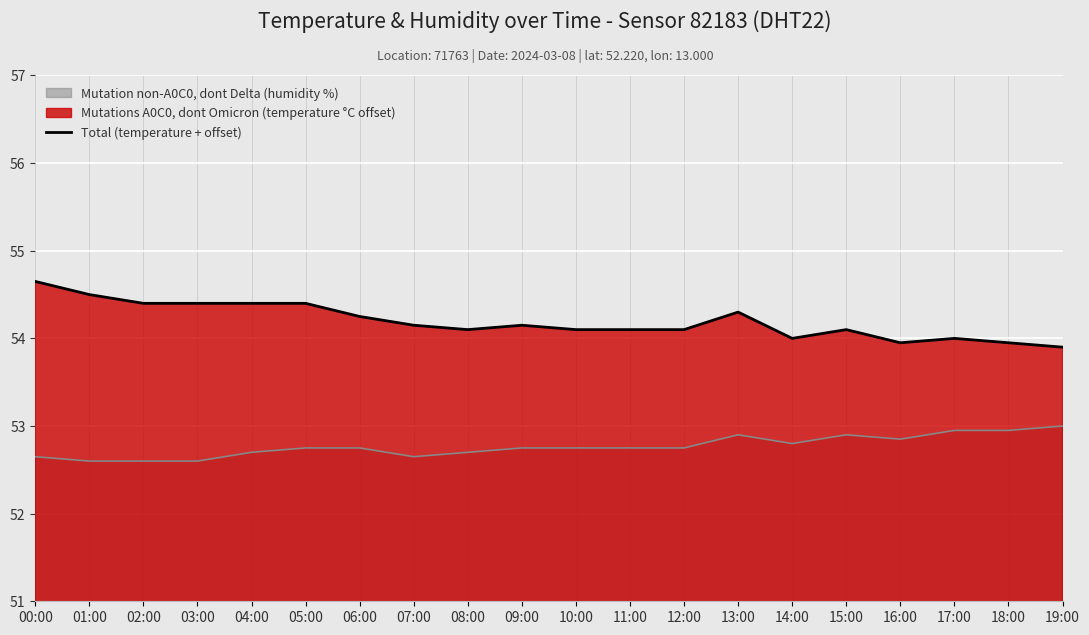

Rank the categories by value from highest to lowest.

00:00, 01:00, 02:00, 03:00, 04:00, 05:00, 13:00, 06:00, 07:00, 09:00, 08:00, 10:00, 11:00, 12:00, 15:00, 14:00, 17:00, 16:00, 18:00, 19:00